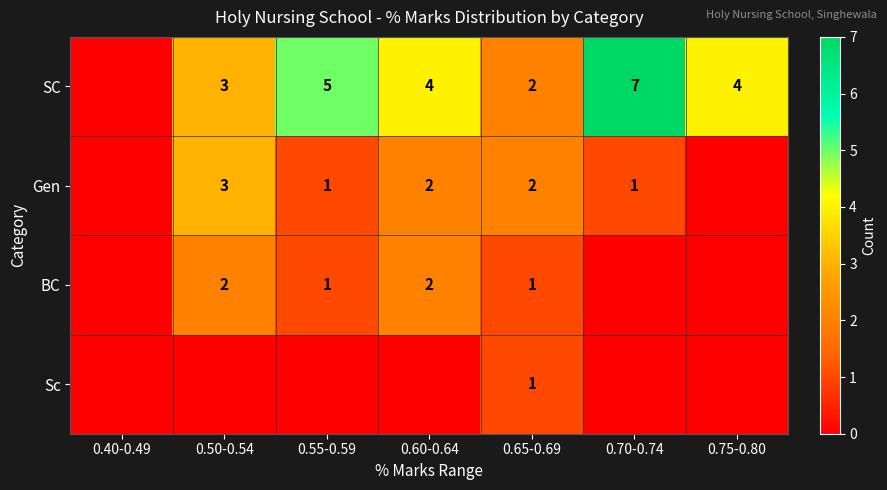

What is the total value across all series at 0.75-0.80?

4